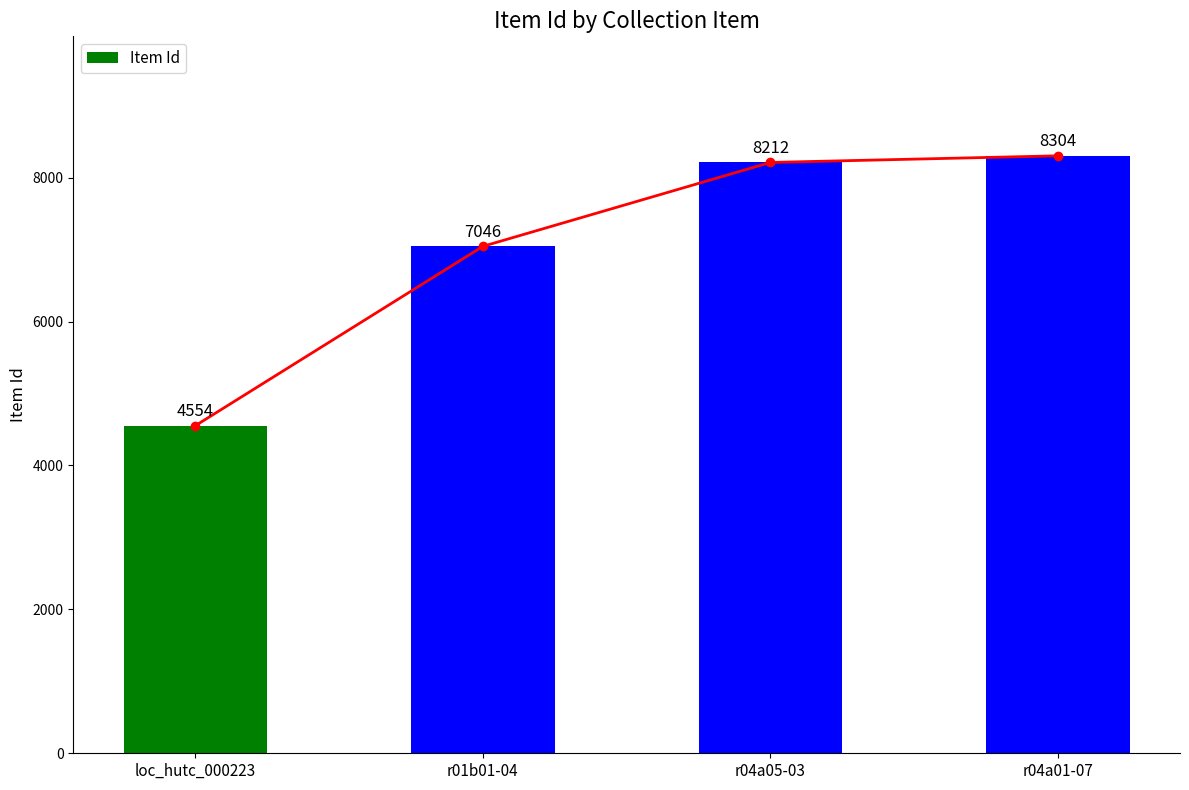

Is it true that the value at r04a05-03 is 4866?

False